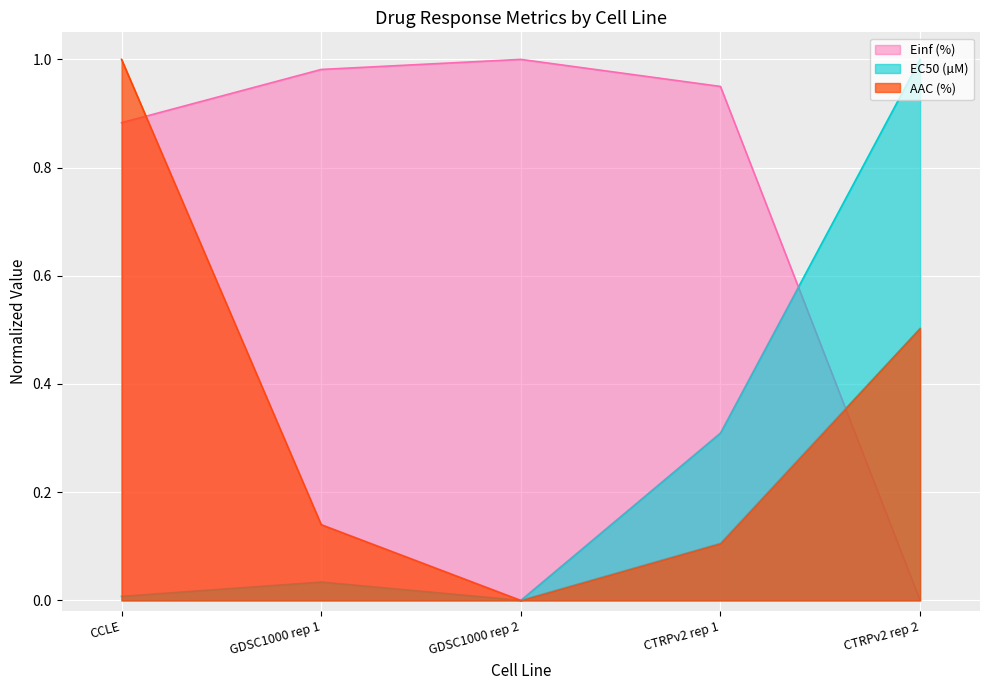

What is the value of the Einf (%) point at the 4th from the left?

0.9